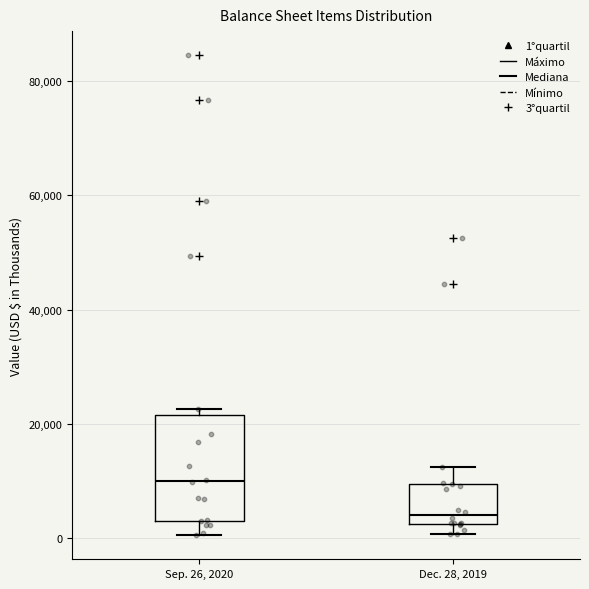

Which box has the highest median line?

Sep. 26, 2020